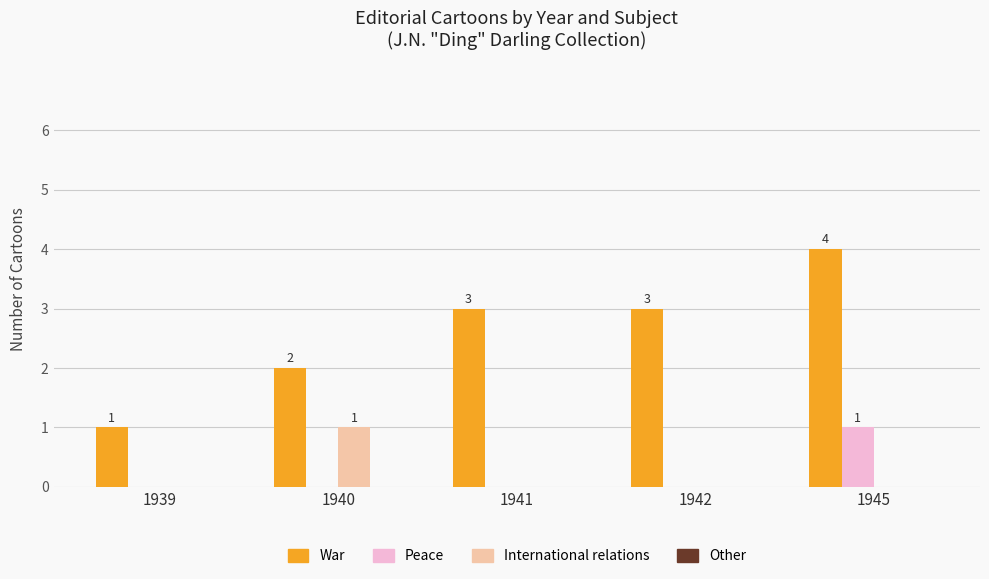

Is it true that International relations equals 0 at 1941?

True